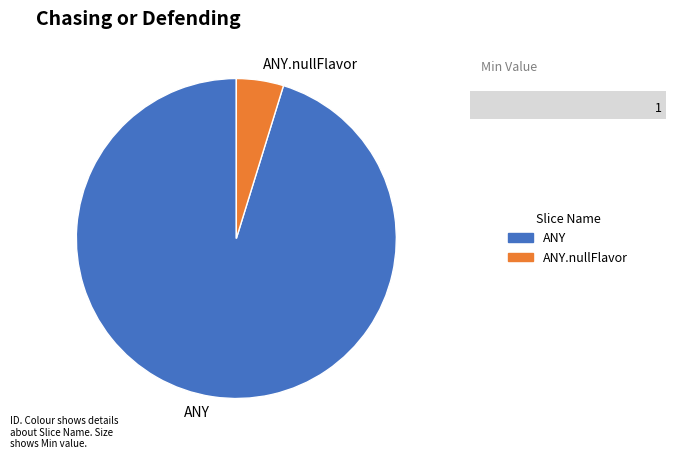

Between ANY.nullFlavor and ANY, which is larger?

ANY